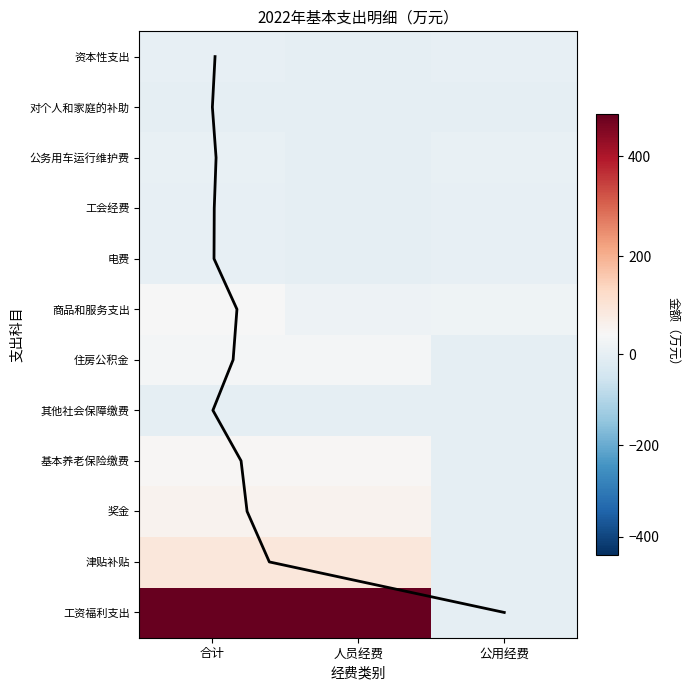

Between 公用经费 and 人员经费, which is larger?

人员经费